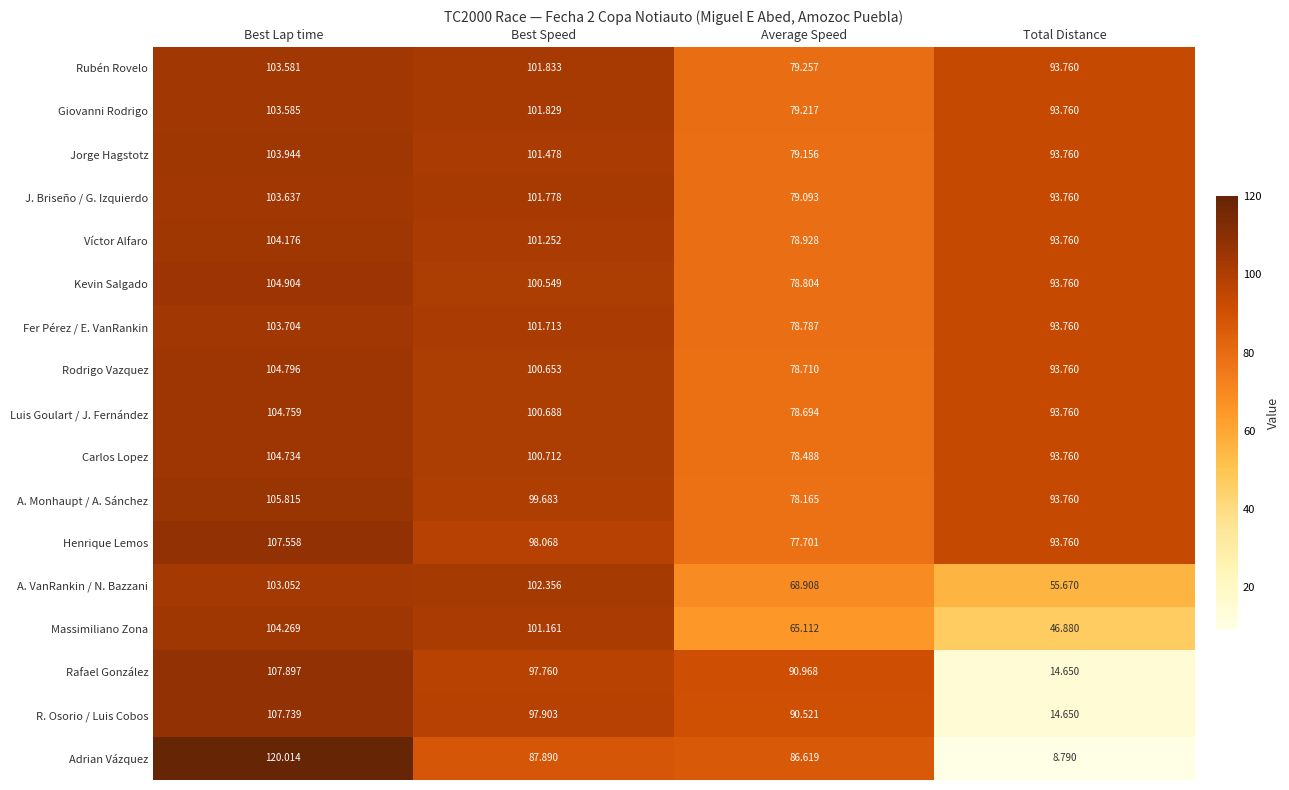

How many distinct data groups are displayed?

17